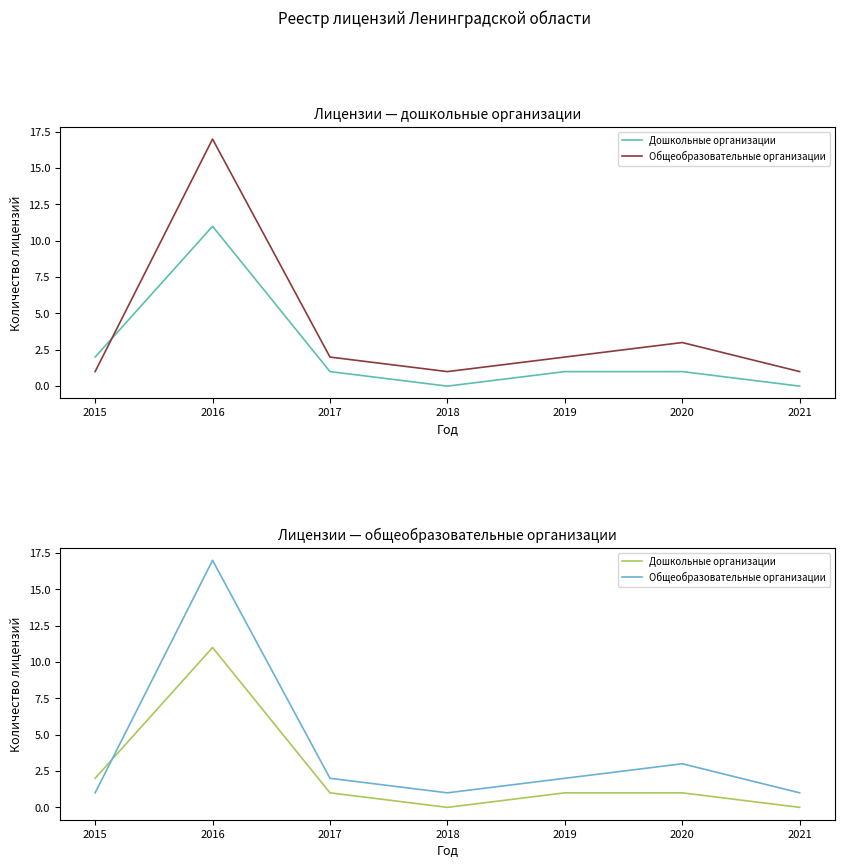

Where does the Общеобразовательные организации series first go above 2?

2016